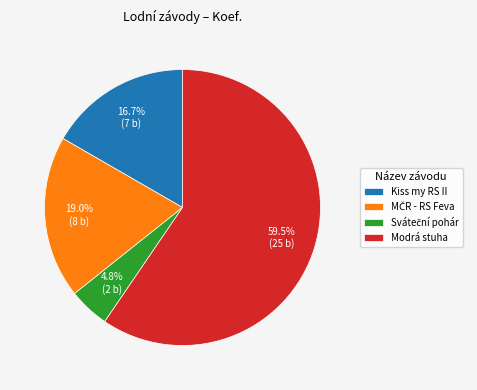

Is there a majority slice in this chart?

Yes